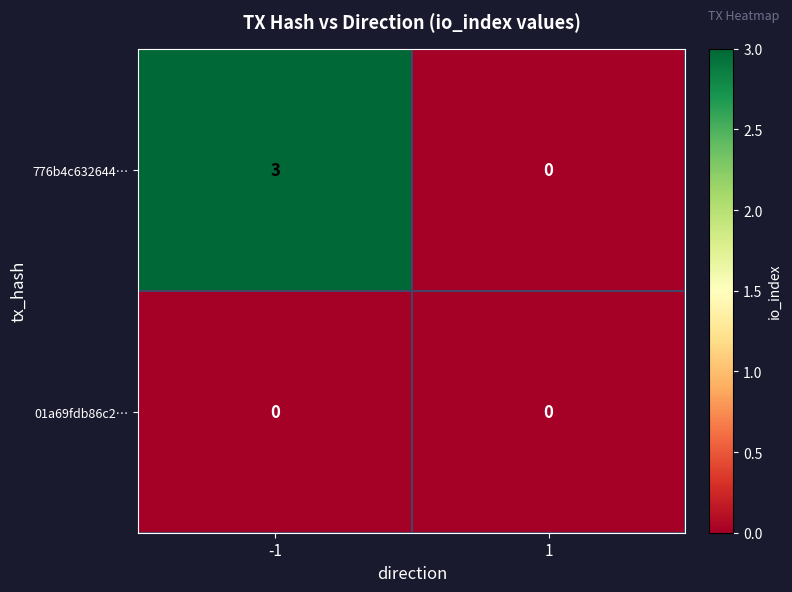

Reading right to left, what are all the values shown in this chart?

776b4c632644…: 1=0	-1=3
01a69fdb86c2…: 1=0	-1=0